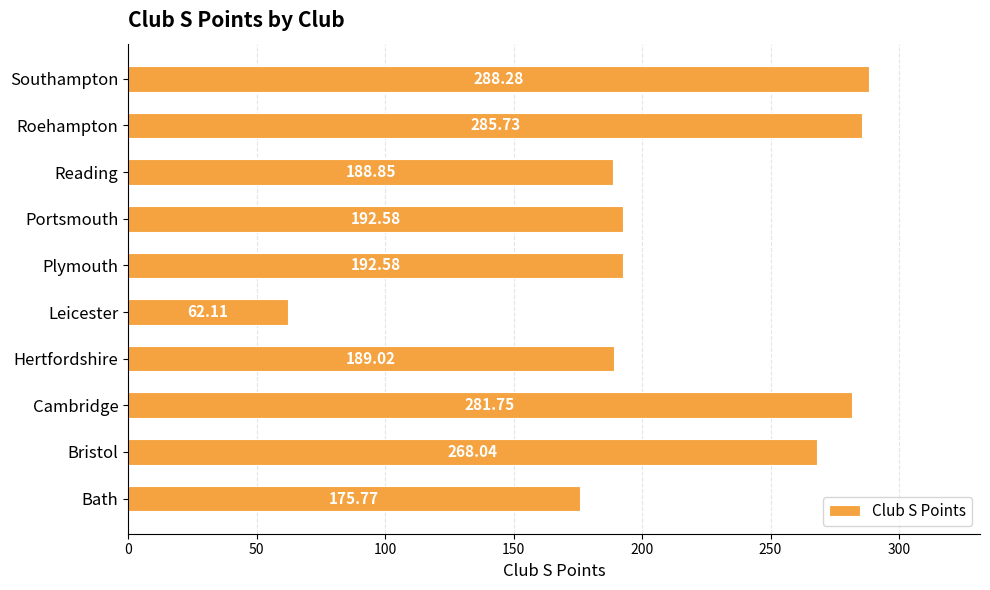

At which category does the chart reach its minimum across all series?

Leicester